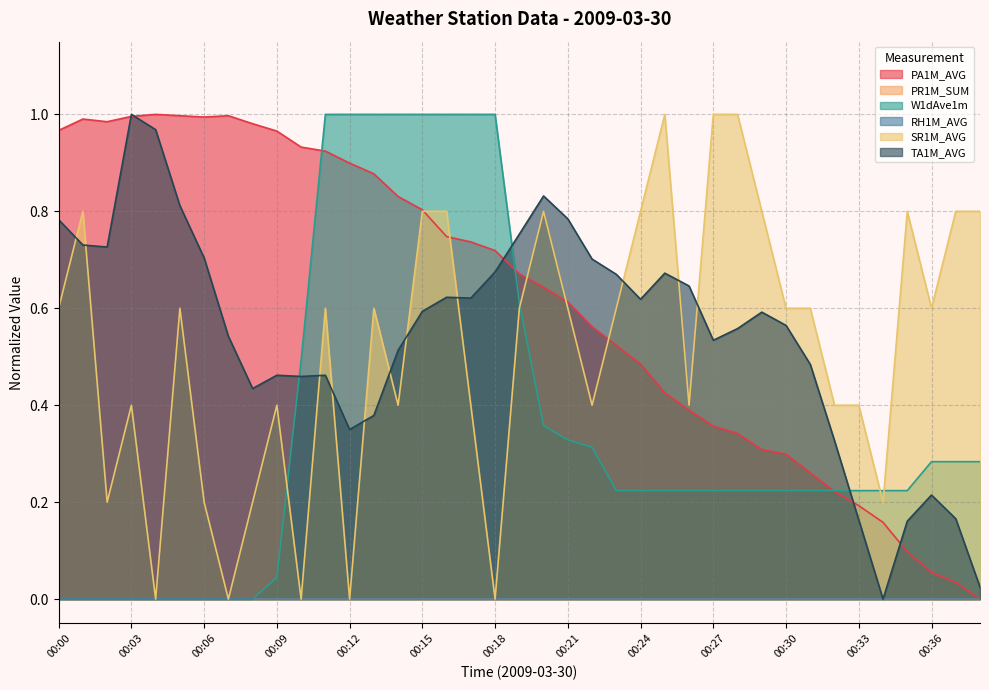

What is the sum of all SR1M_AVG values?

20.2